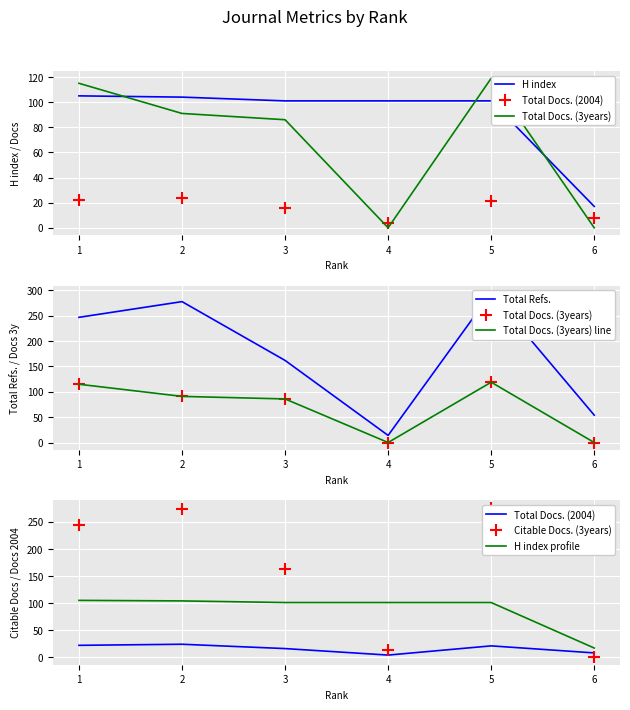

The value of Citable Docs. (3years) at 5 is 480. True or false?

False